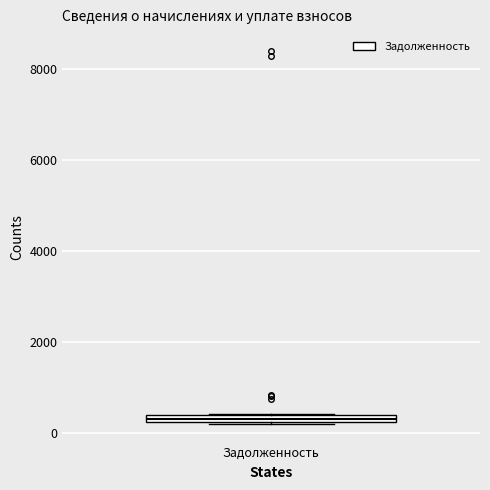

Where is the upper edge of the box for Задолженность on the y-axis? The values are not printed on the chart, so give them approximately, as read against the axis.

400